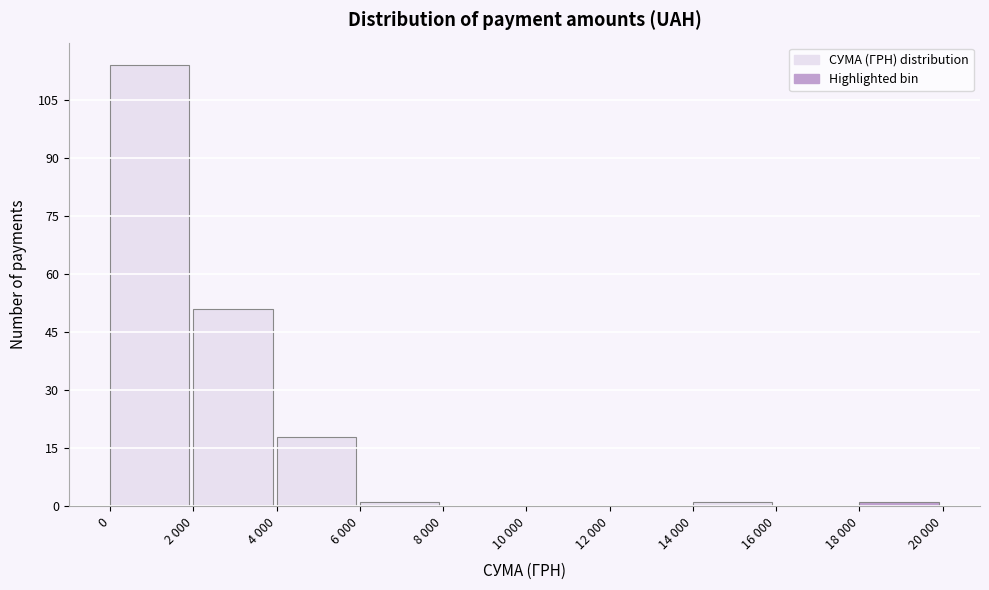

Reading left to right, extract all data points from this chart.

0=114	2 000=51	4 000=18	6 000=1	8 000=0	10 000=0	12 000=0	14 000=1	16 000=0	18 000=1